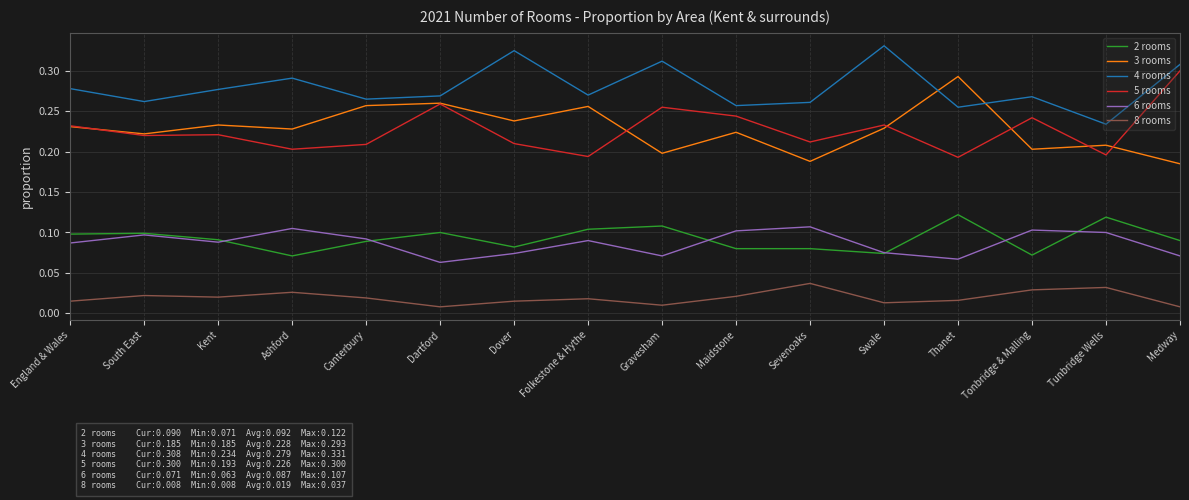

The 2 rooms series shows 0.1 at South East. True or false?

True